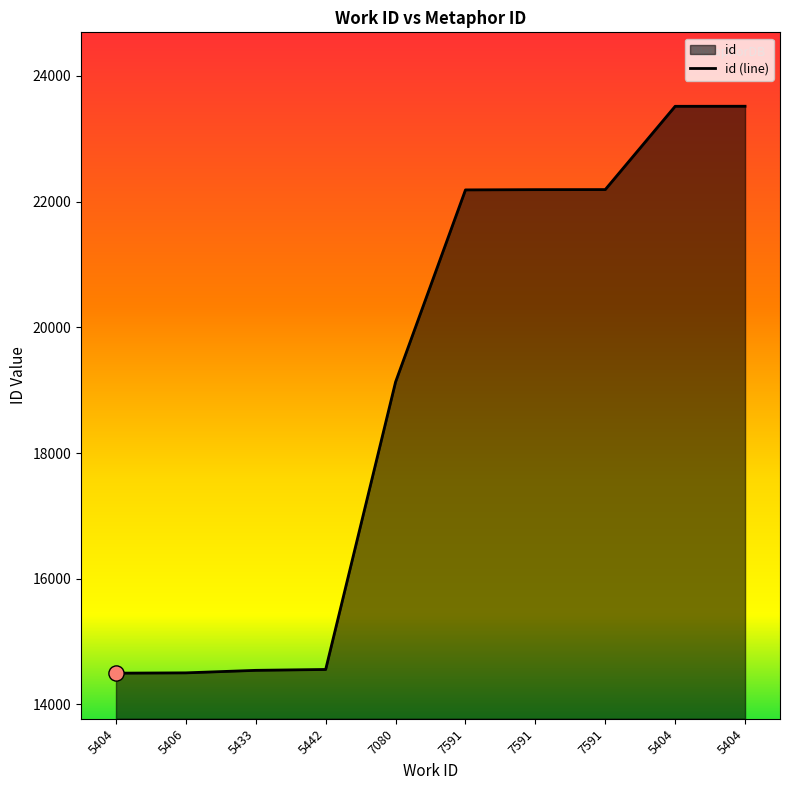

Approximately how many times larger is the value at 5404 compared to 5406?

1.0